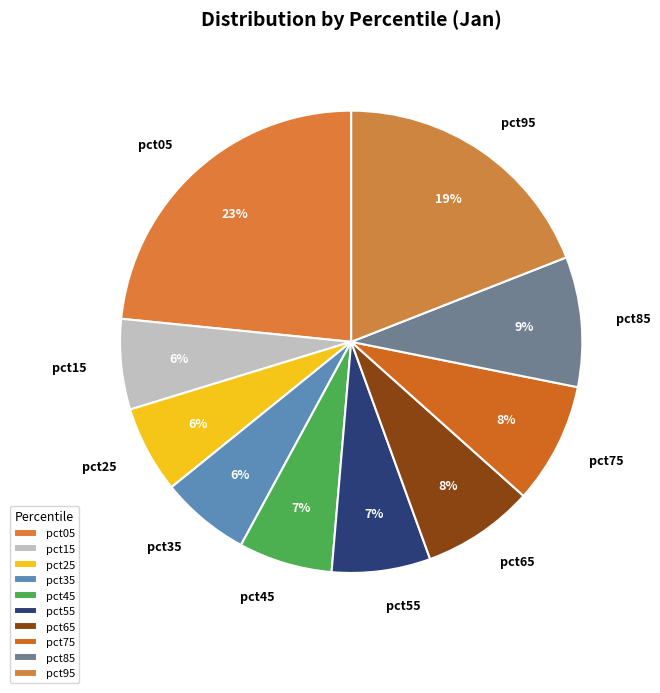

To the nearest percent, what is the combined percentage of pct15 and pct25?

12%